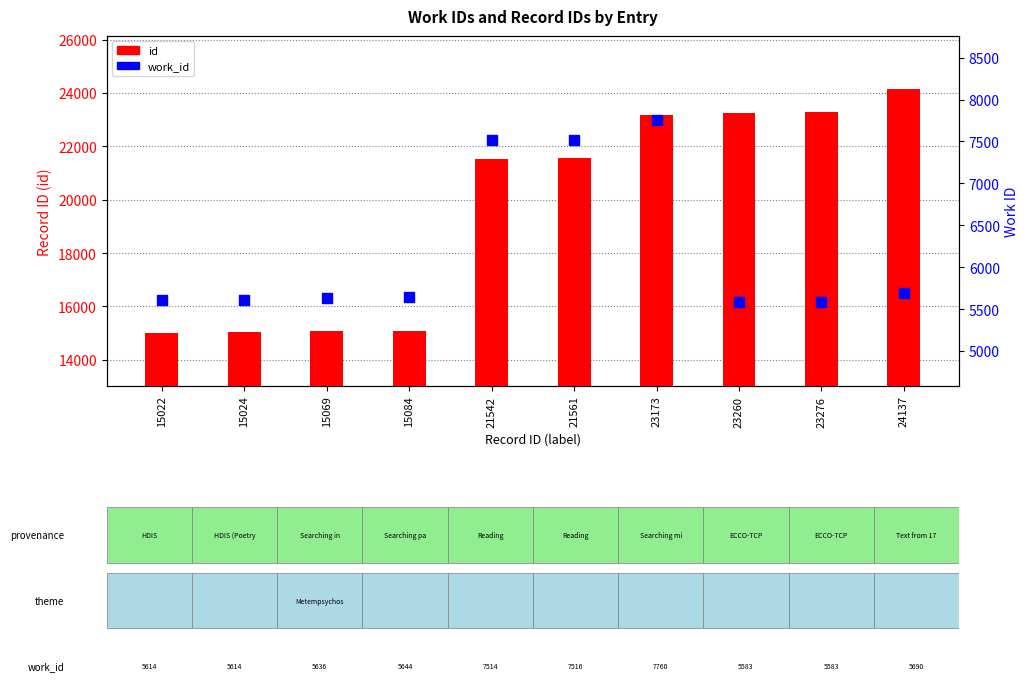

Which series reaches the maximum Y coordinate?

id